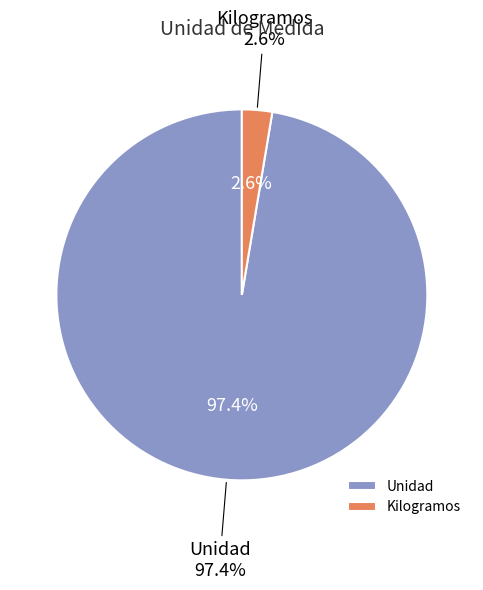

What is the smallest slice in the pie chart?

Kilogramos